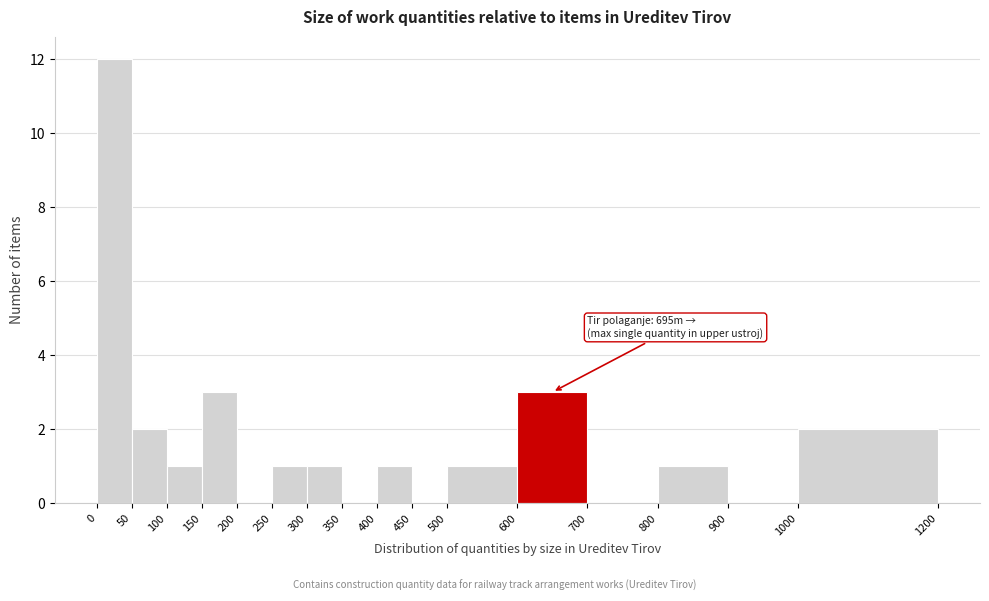

Which range on the x-axis has the tallest bar?

0 to 50